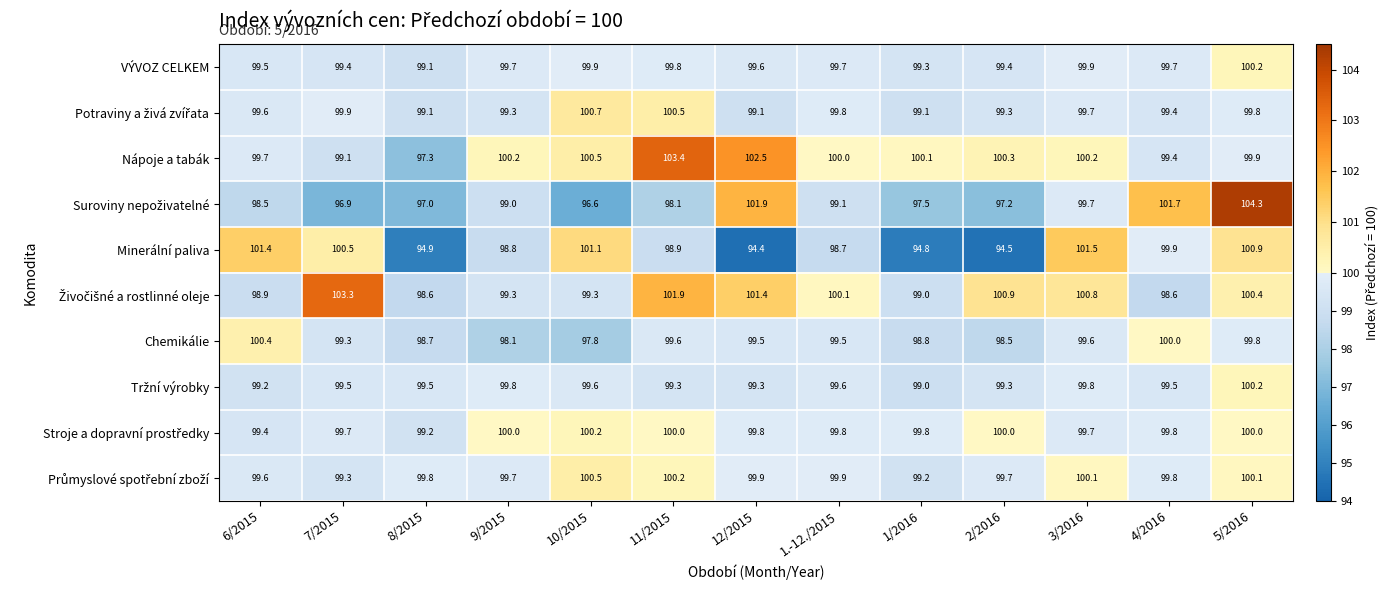

The VÝVOZ CELKEM series shows 56.6 at 8/2015. True or false?

False